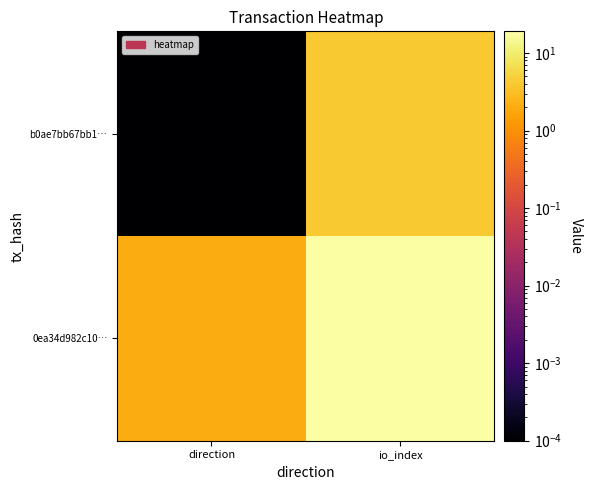

At how many categories does at least one series exceed 17?

1